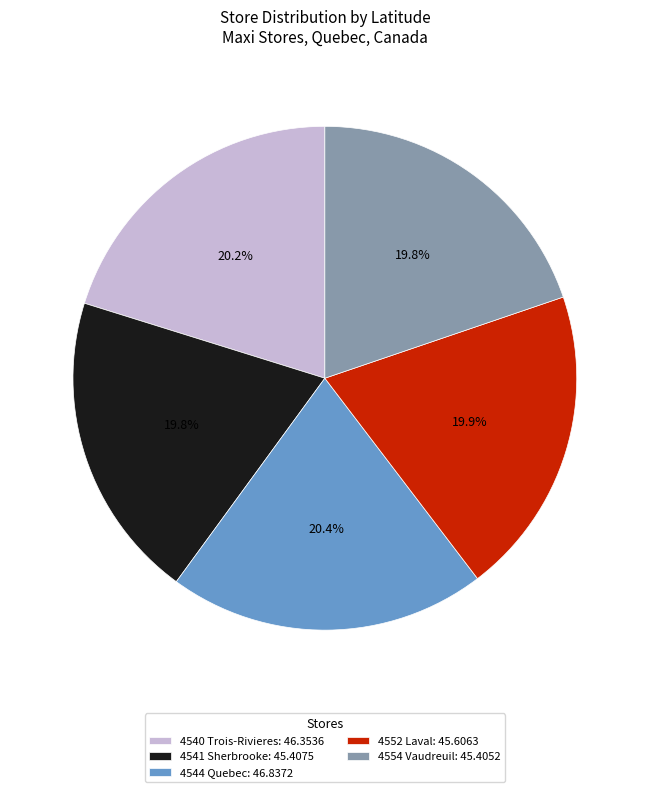

Is it true that 4554 Vaudreuil is 20% of the pie?

True